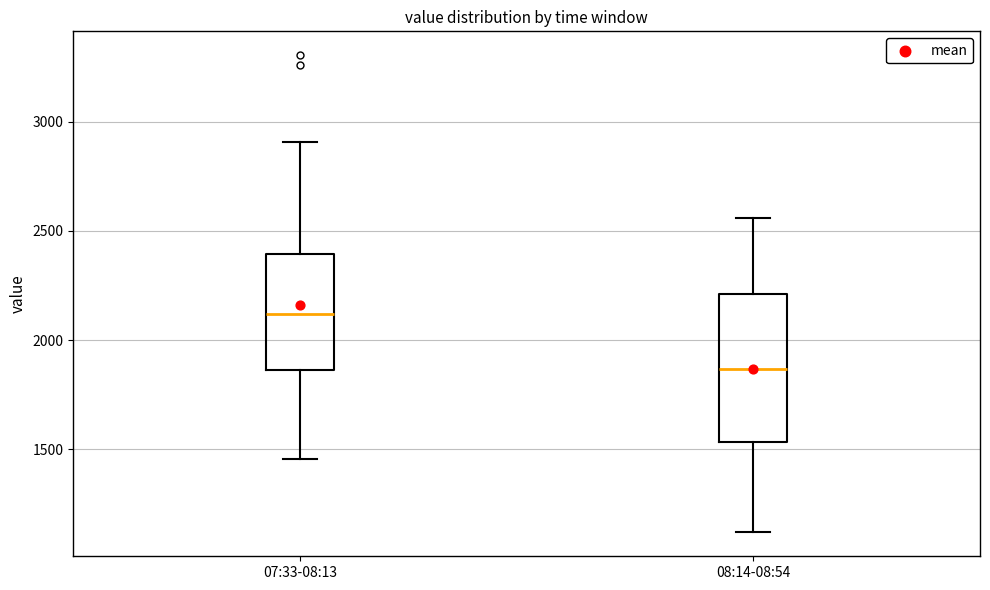

Reading left to right, transcribe this box plot: for each box, give where its median line is, the range the box spans, and where its two whiskers end, as read against the y-axis. The values are not printed on the chart, so give them approximately, as read against the axis.

07:33-08:13: median 2100, box 1850 to 2400, whiskers 1450 to 2900
08:14-08:54: median 1850, box 1550 to 2200, whiskers 1100 to 2550